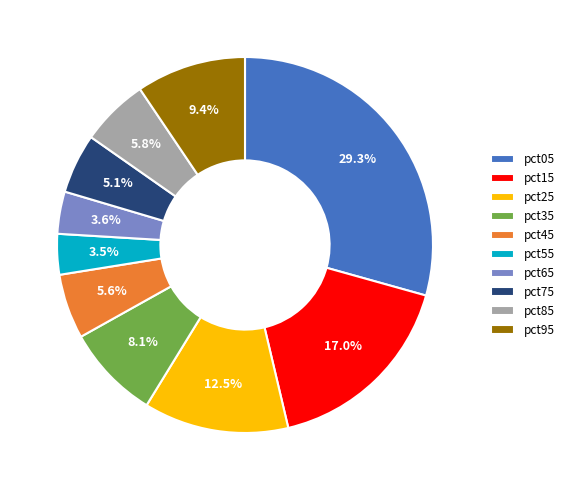

Is there any slice that represents more than half of the pie?

No